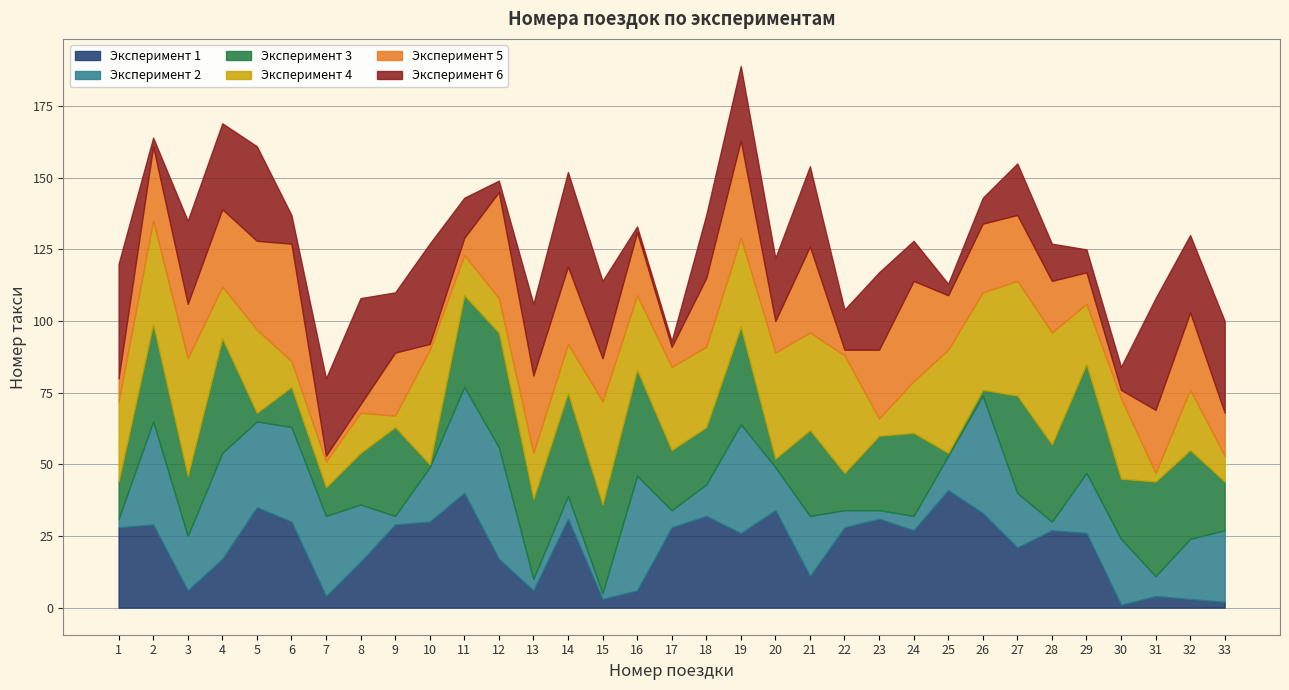

Is it true that Эксперимент 4 equals 55 at 10?

False